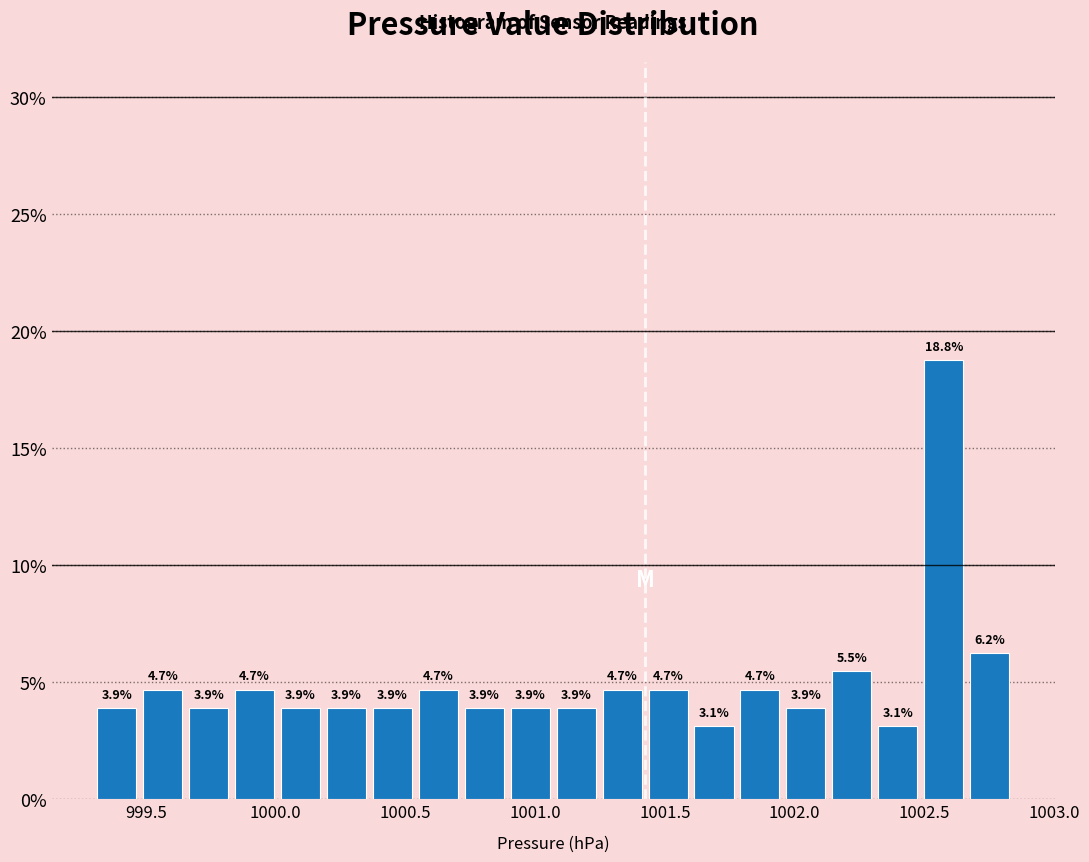

Read against the x-axis, roughly where is the centre of the tallest bar?

1002.55